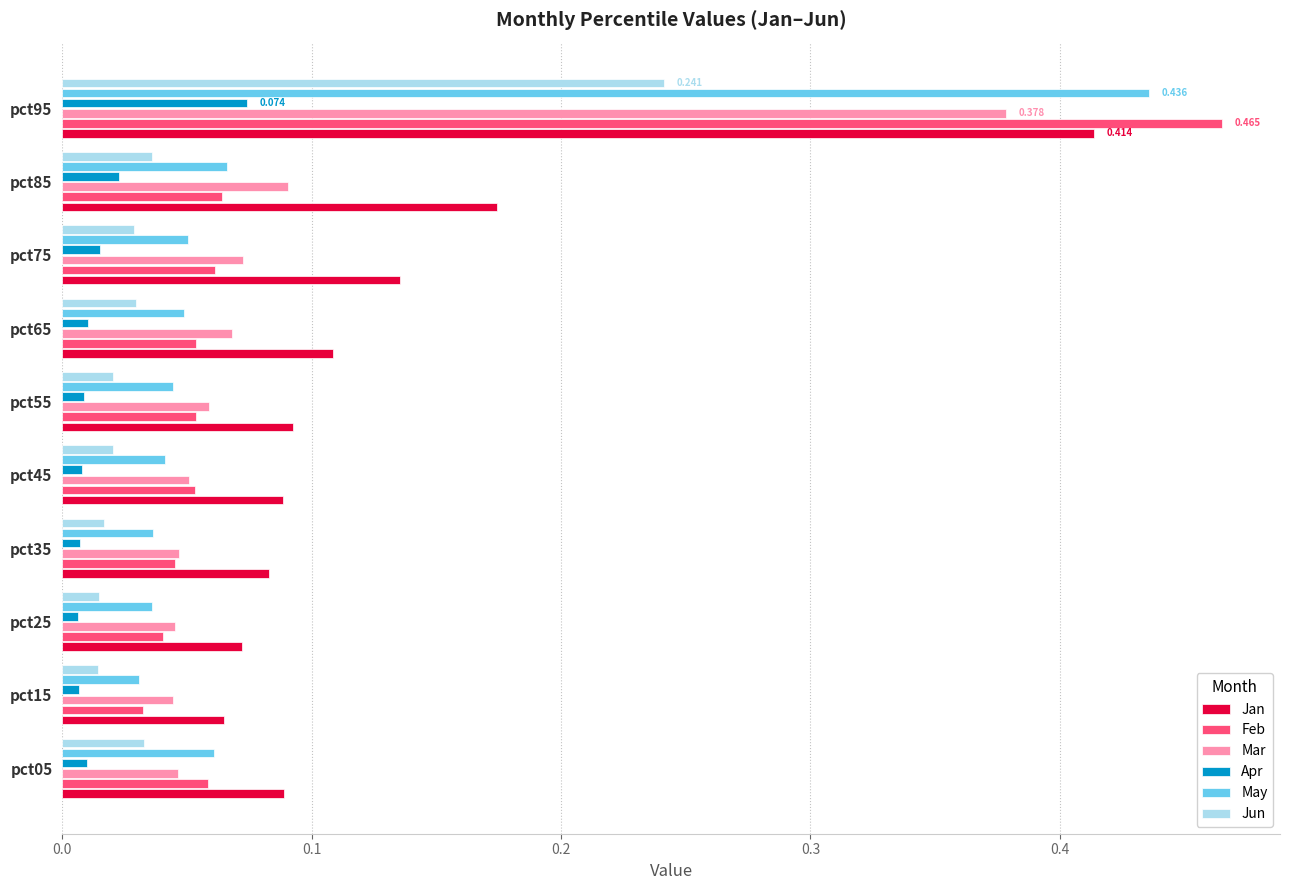

Is the value of Feb at pct15 greater than the value of May at pct05?

No